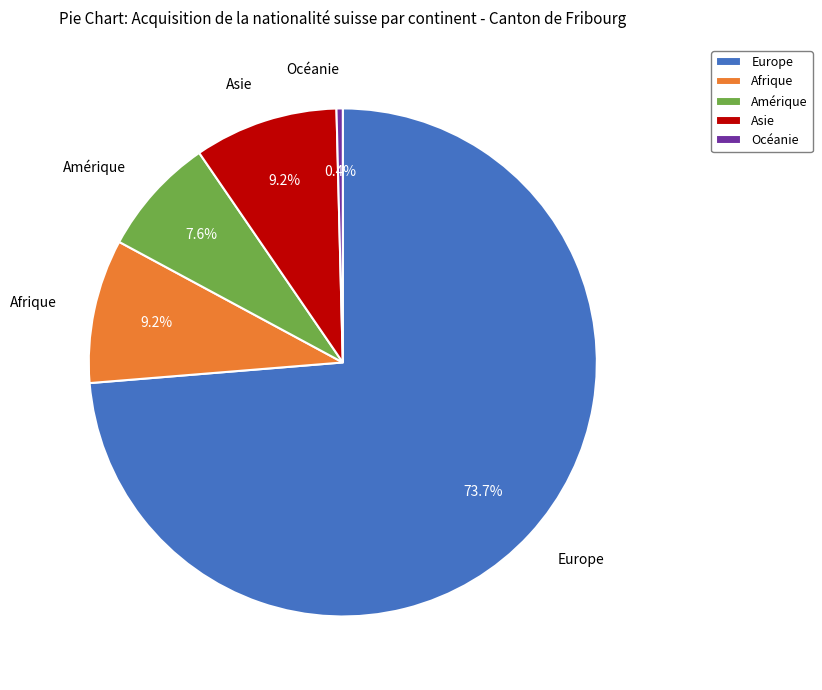

To the nearest percent, what portion does Asie represent?

9%